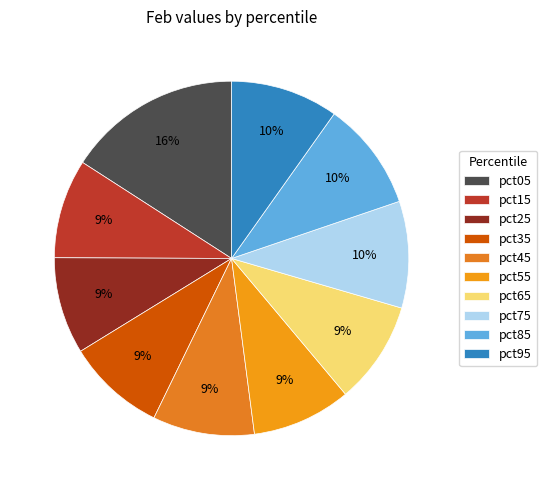

The pct35 slice represents 16% of the pie. True or false?

False